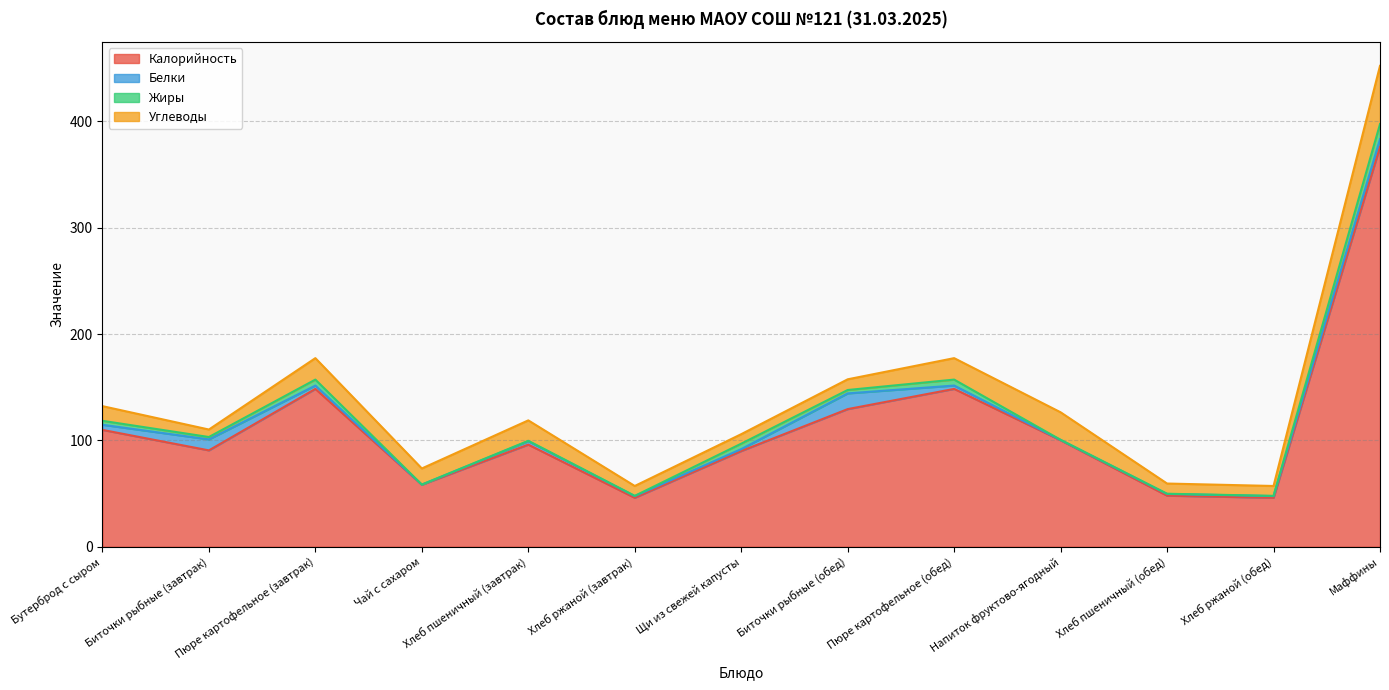

What is the average value of the Жиры series?

3.1